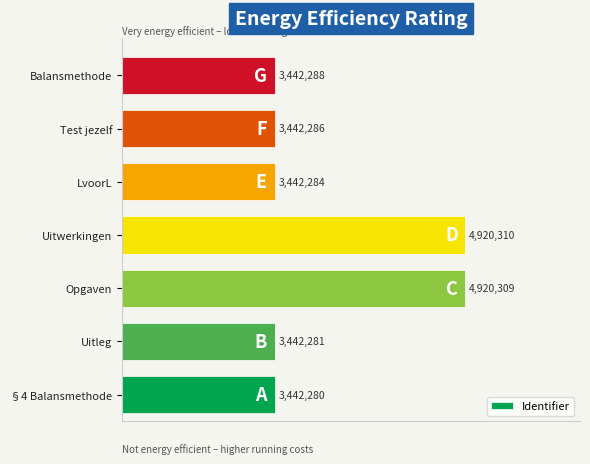

Does the chart contain any negative values?

No